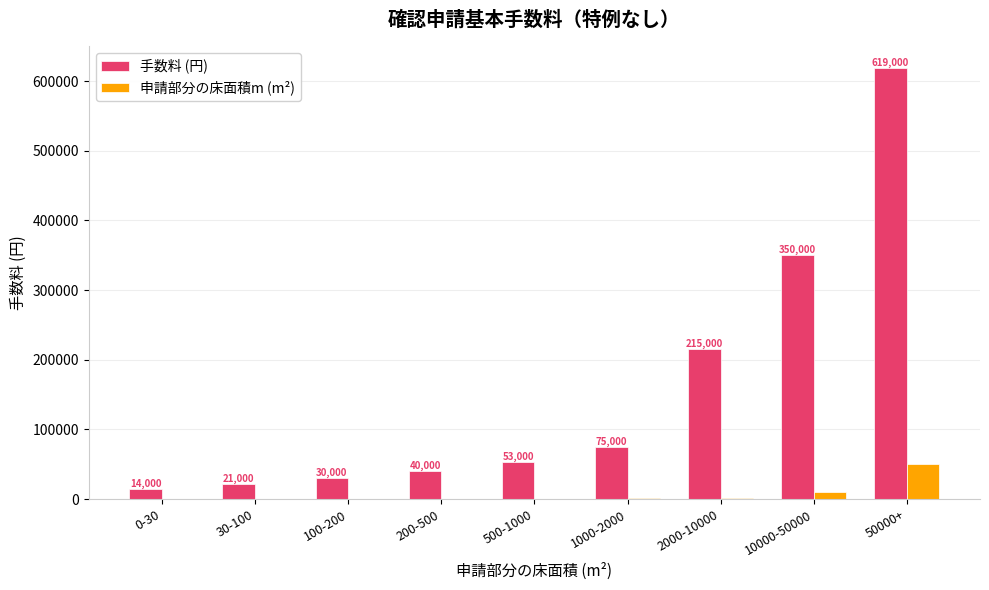

What is the highest value of the 申請部分の床面積m (m²) series?

50000.0